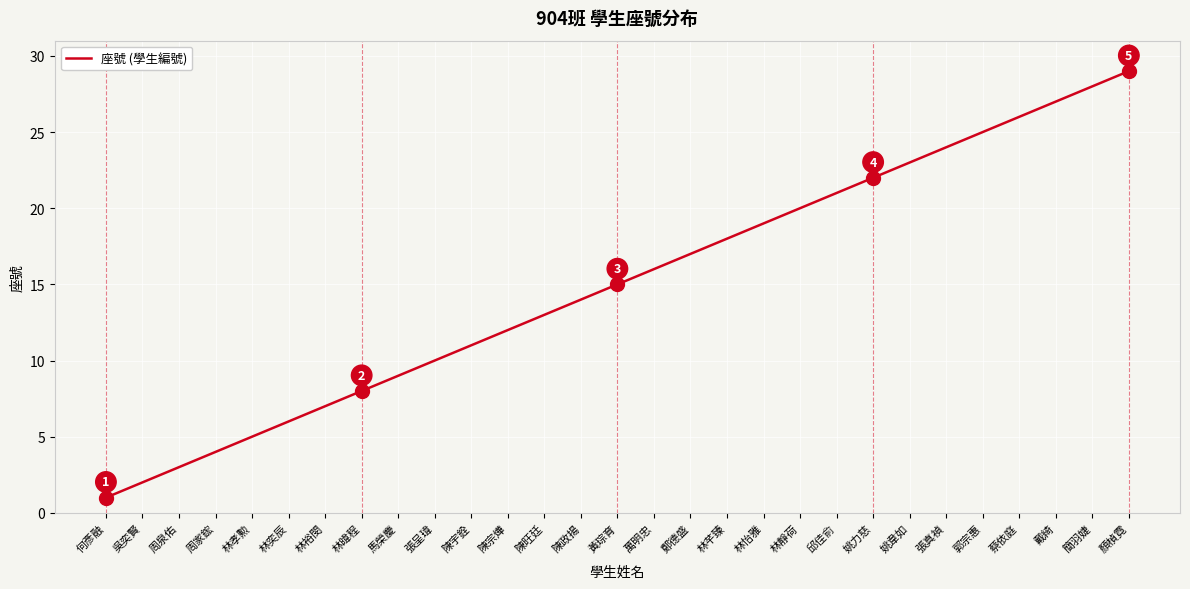

What is the sum of the values at 郭宗惠 and 林暐程?

33